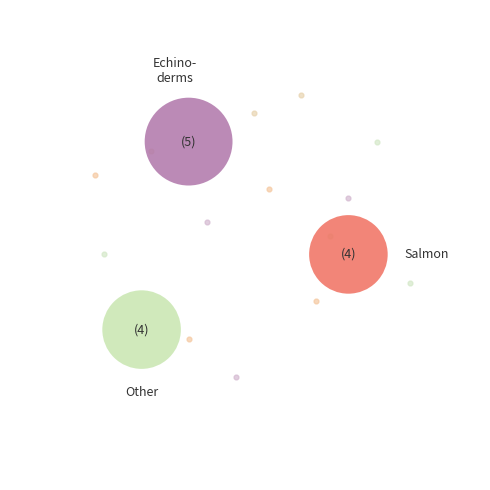

Does any single category account for the majority?

No